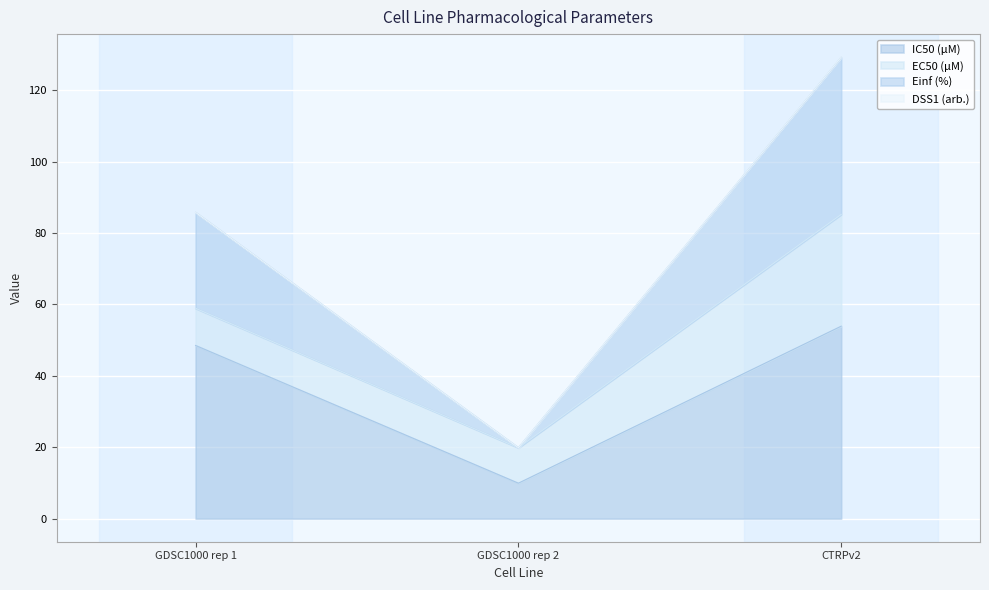

Rank the categories by IC50 (µM) value from lowest to highest.

GDSC1000 rep 2, GDSC1000 rep 1, CTRPv2